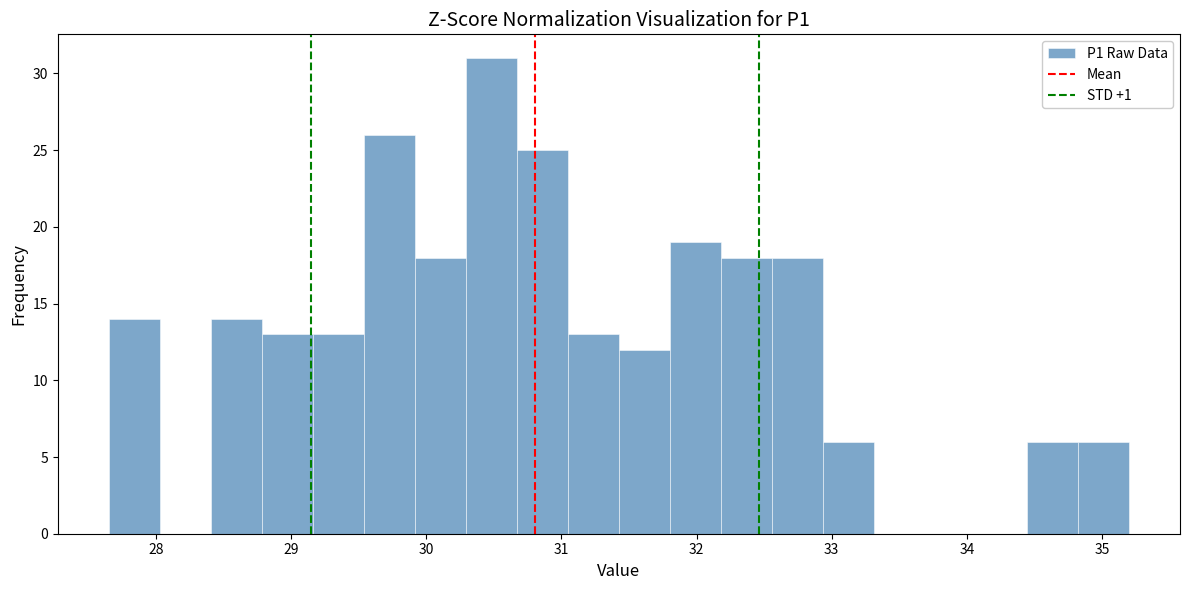

Read against the x-axis, roughly where is the centre of the tallest bar?

30.5